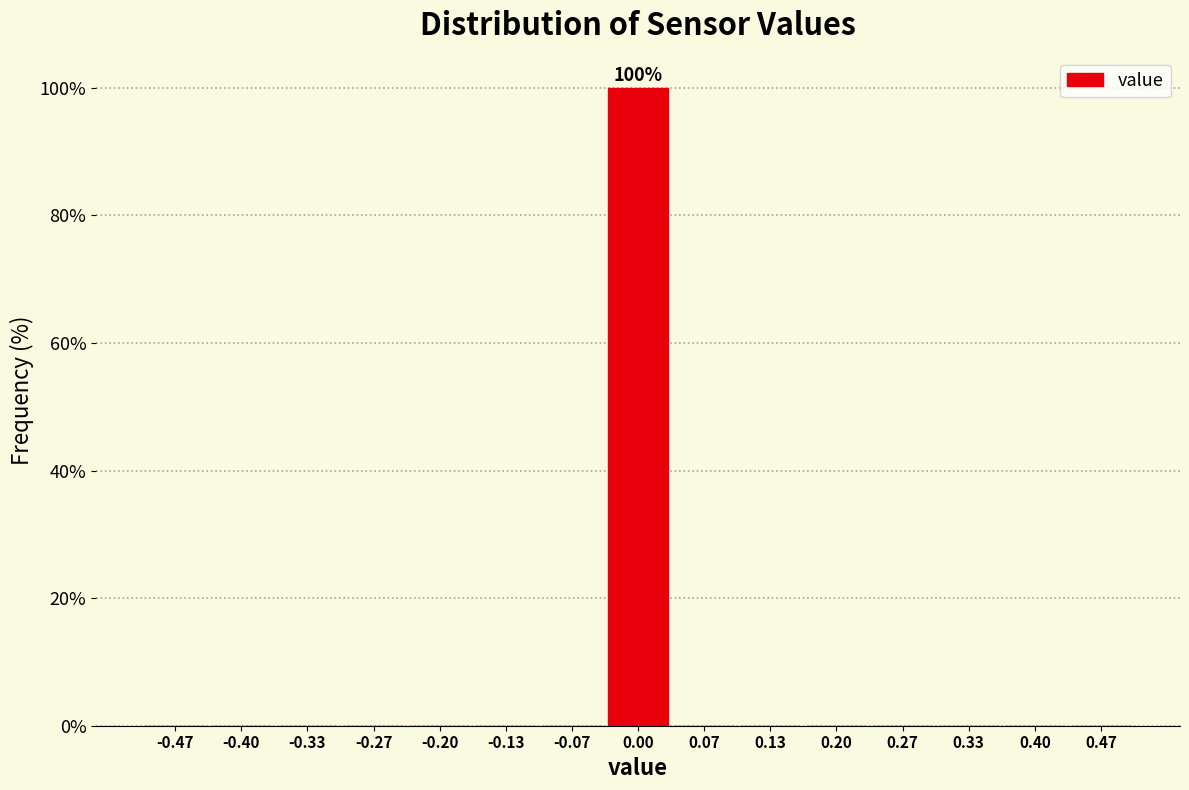

Over which range of the x-axis is the bar tallest?

-0.03 to 0.03